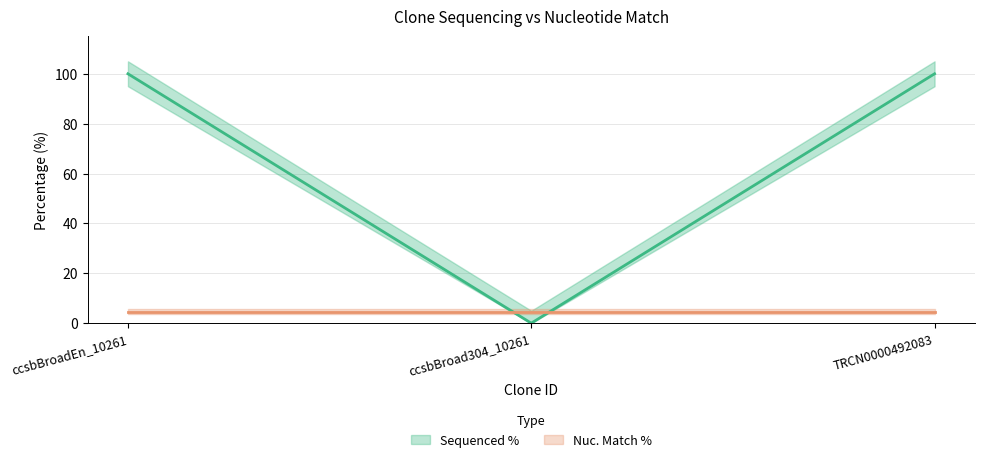

What is the average value?

67